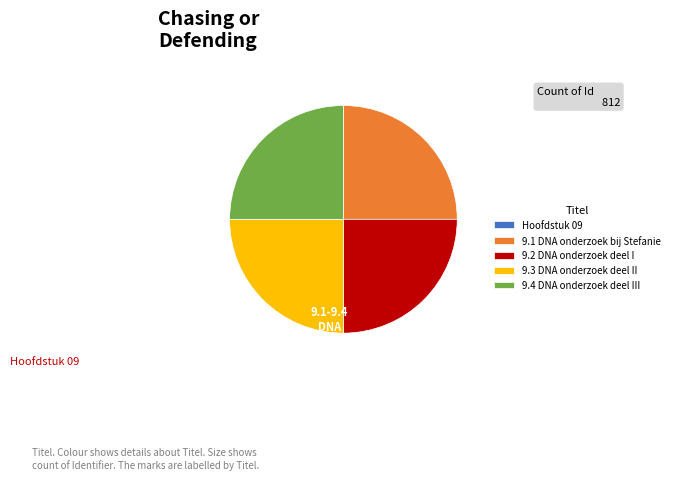

Does any single category account for the majority?

No